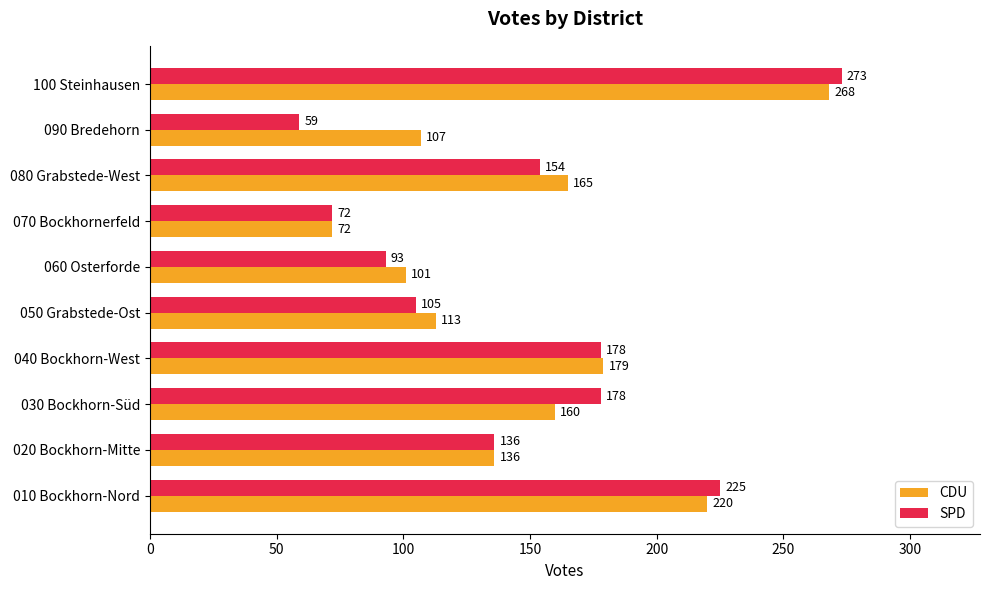

At which category is the sum across all series the highest?

100 Steinhausen